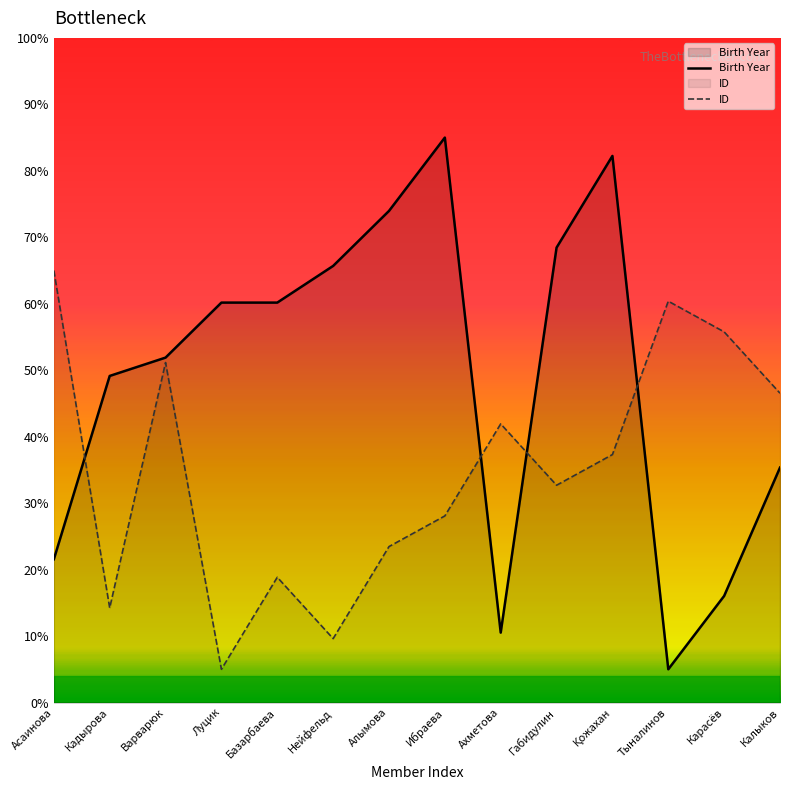

At which label is ID closest to 35?

Габидулин